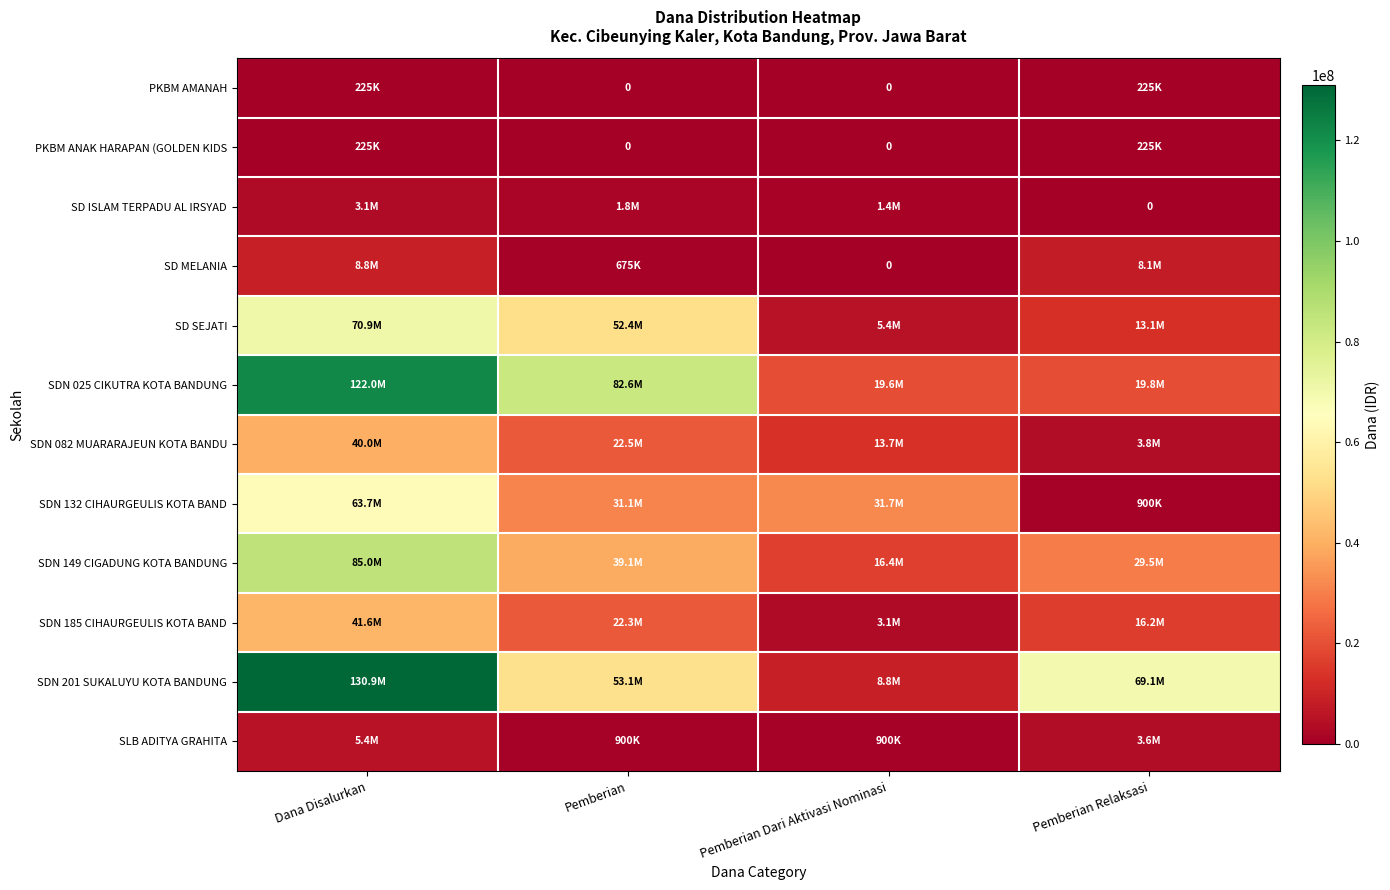

List the labels in order of SDN 149 CIGADUNG KOTA BANDUNG value, smallest first.

Pemberian Dari Aktivasi Nominasi, Pemberian Relaksasi, Pemberian, Dana Disalurkan